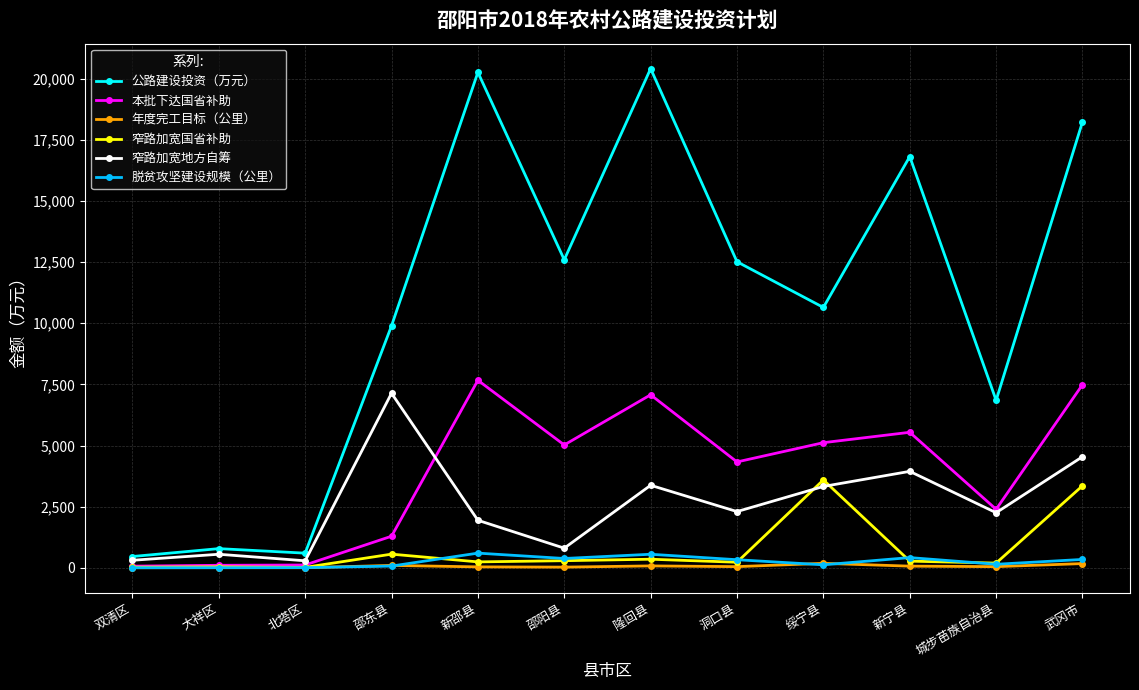

True or false: 公路建设投资（万元） and 脱贫攻坚建设规模（公里） intersect in this chart.

False